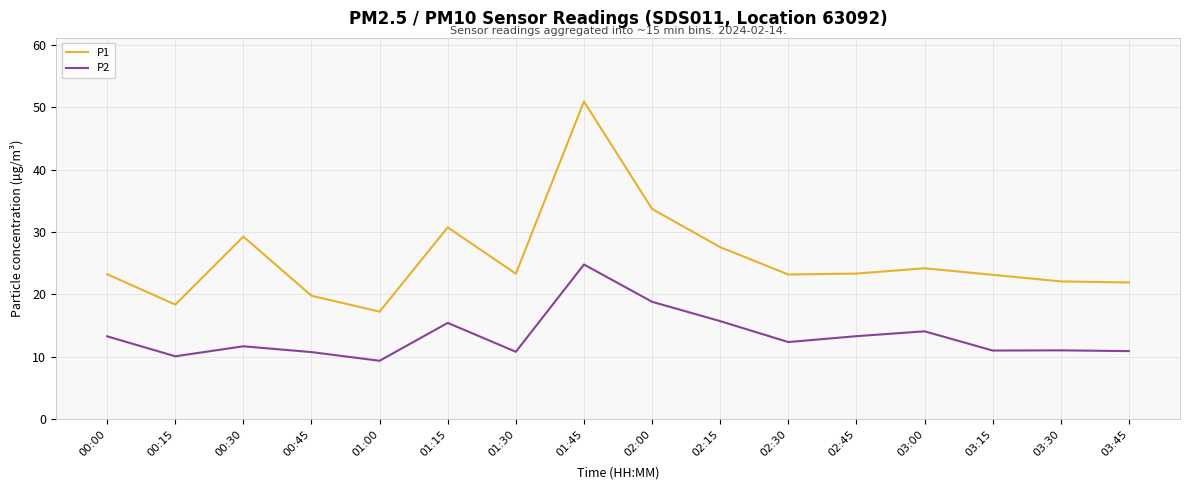

True or false: P2 and P1 intersect in this chart.

False